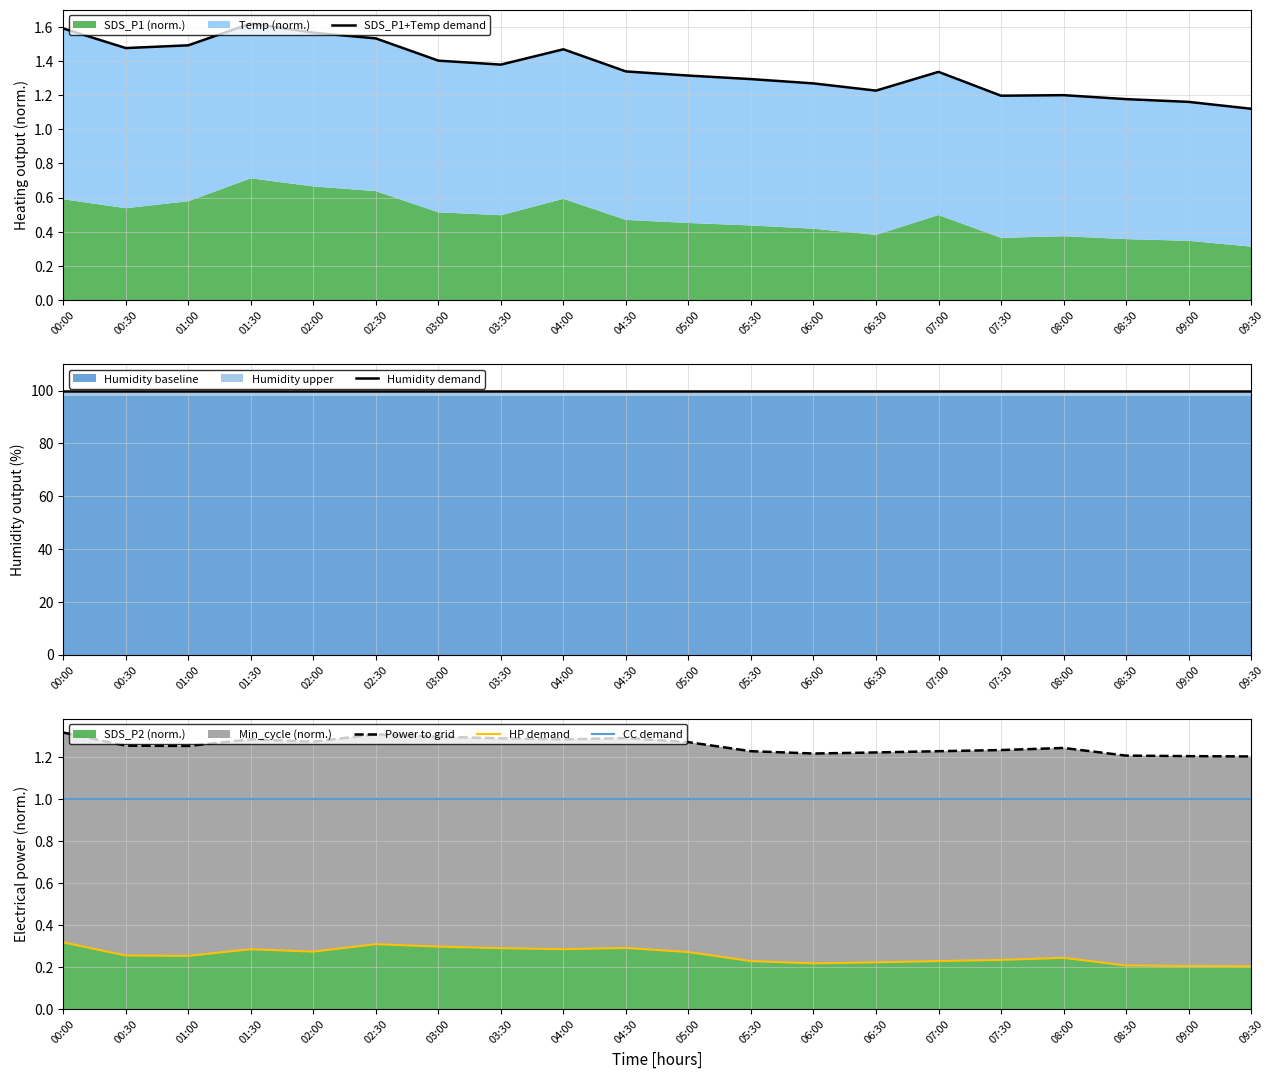

True or false: CC demand and HP demand cross at least once.

False